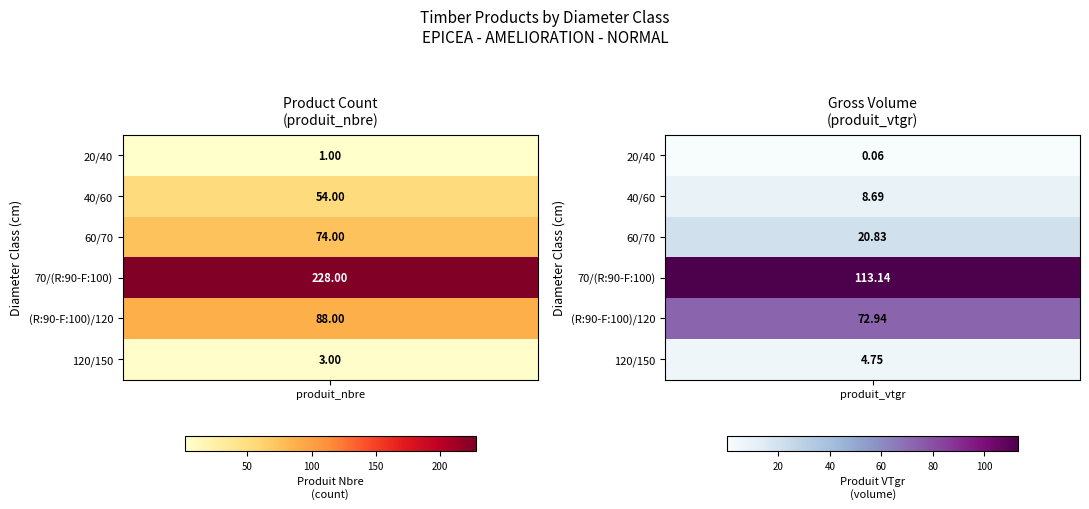

The 40/60 series shows 8.7 at produit_vtgr. True or false?

True